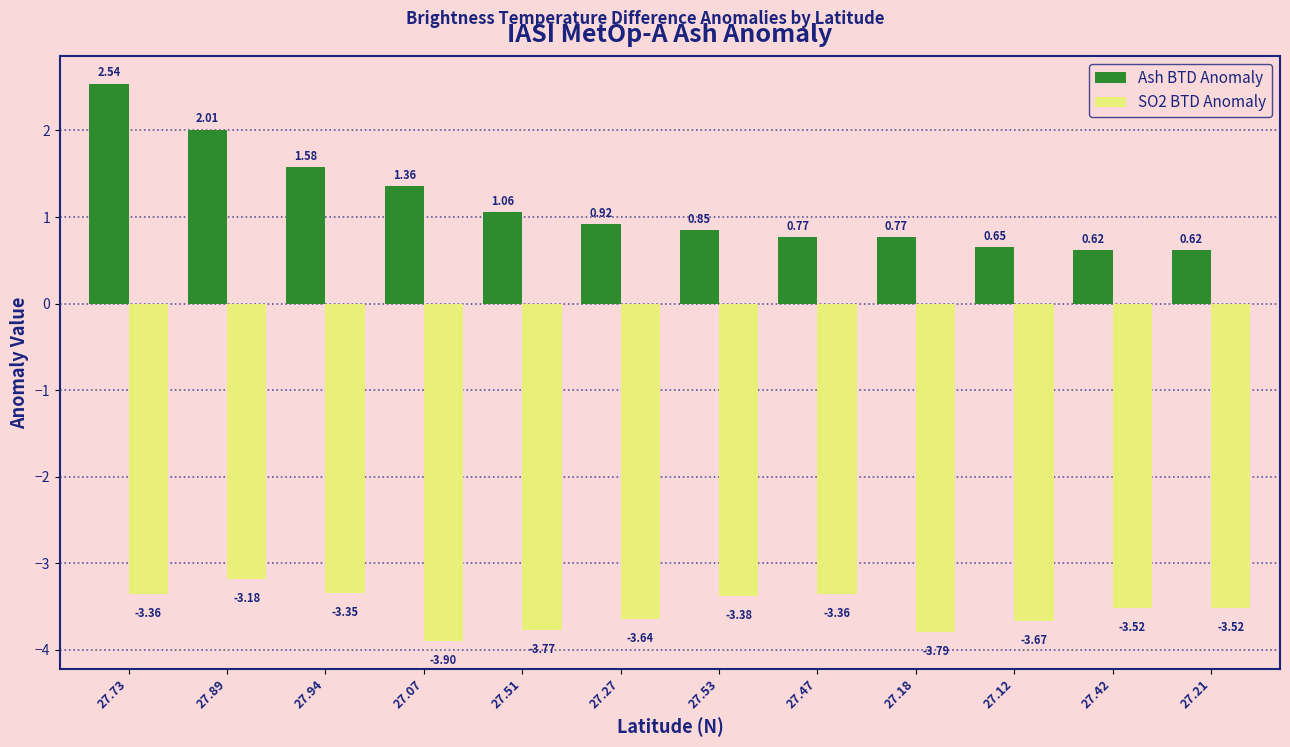

Which series has the widest spread of values?

Ash BTD Anomaly